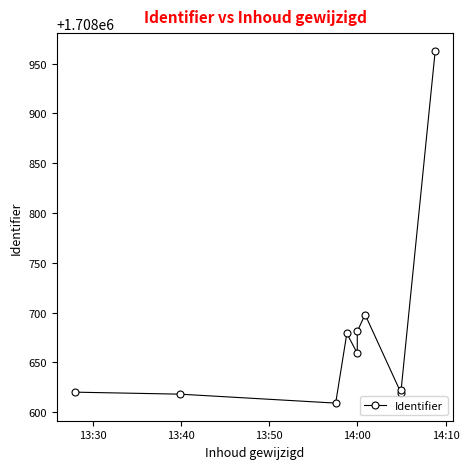

The value at 13:30 is 543823. True or false?

False